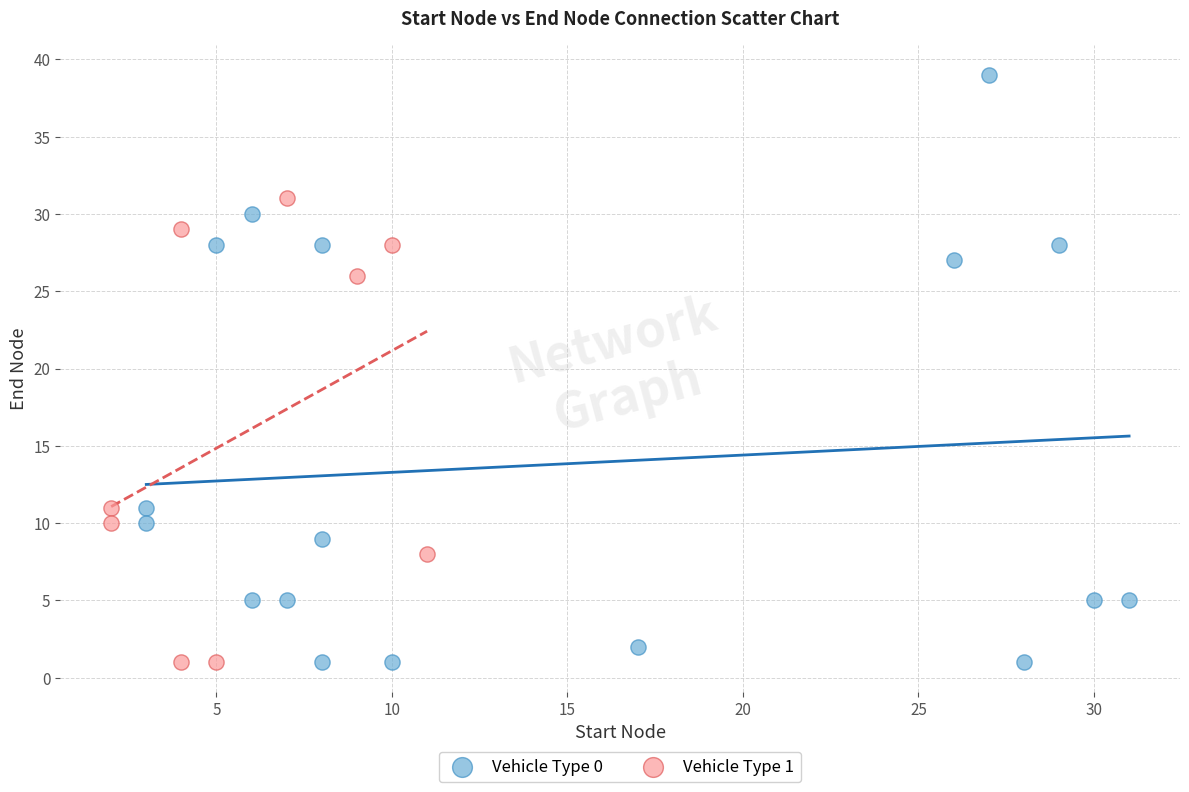

Which series has the largest Y range (max minus min)?

Vehicle Type 0